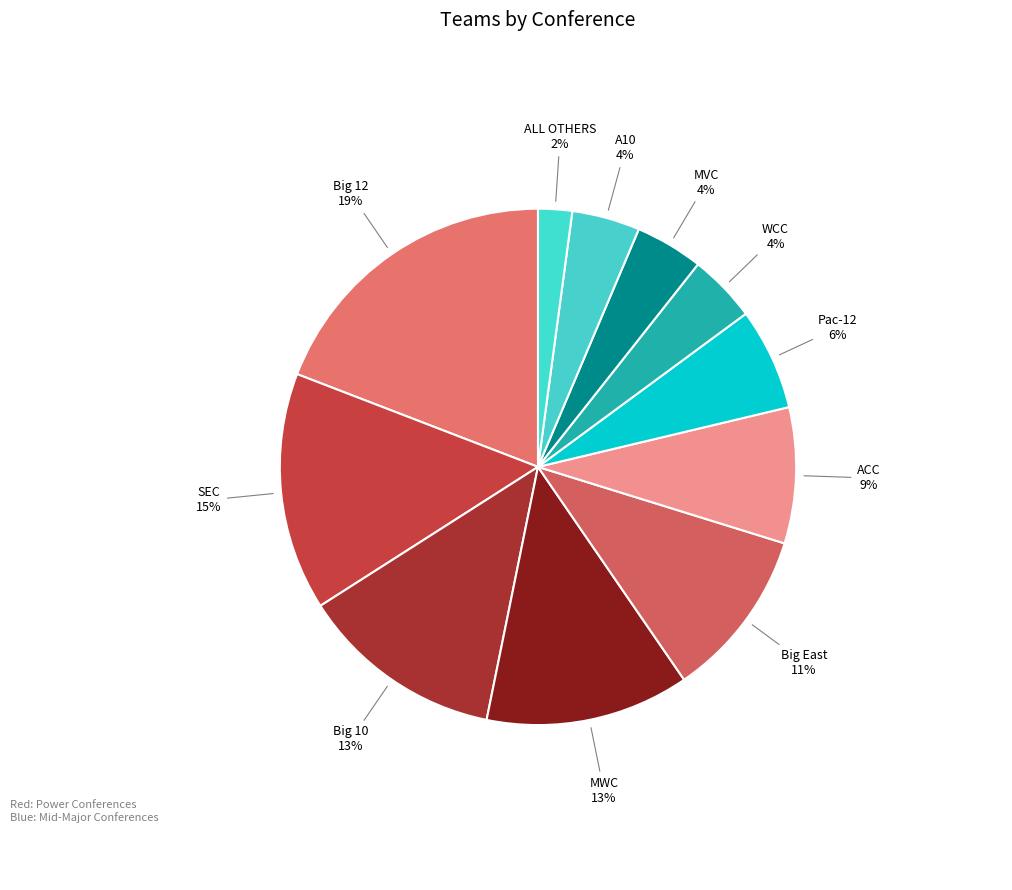

How many slices are in this pie chart?

11